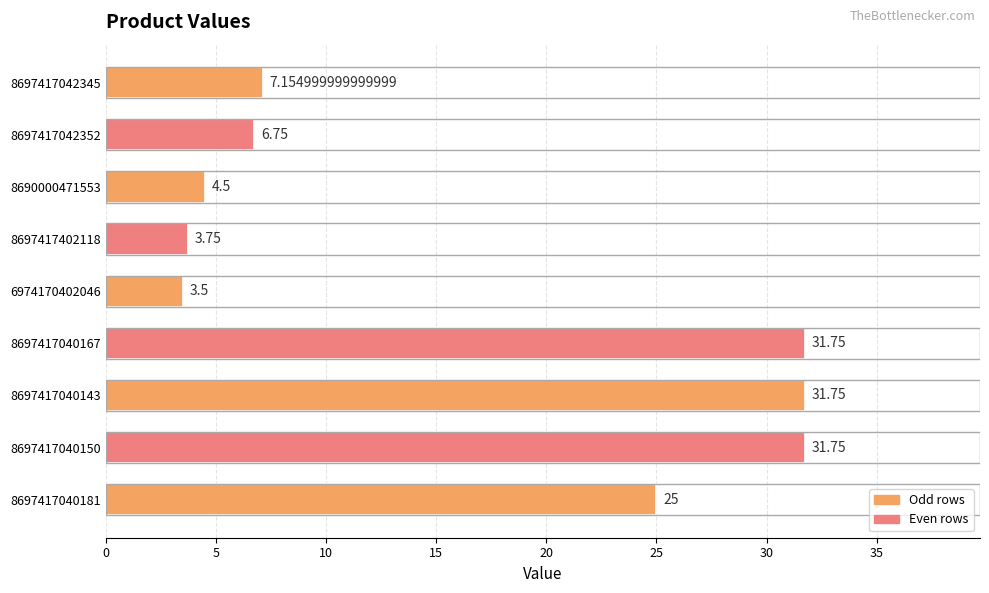

What is the ratio of the value at 8697417042352 to the value at 8697417040181?

0.3